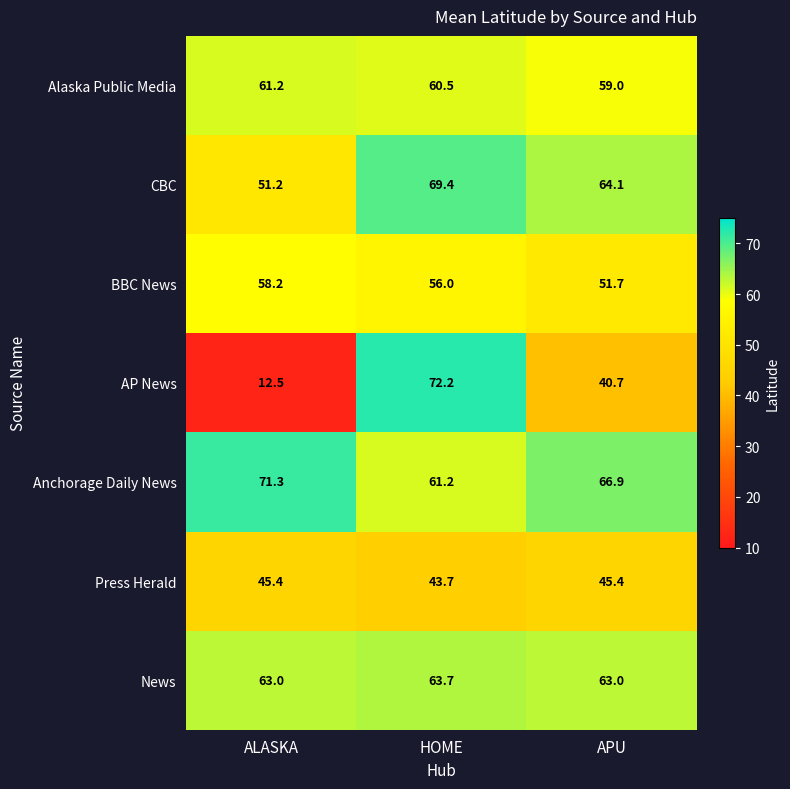

Which category has the lowest value across all series?

ALASKA